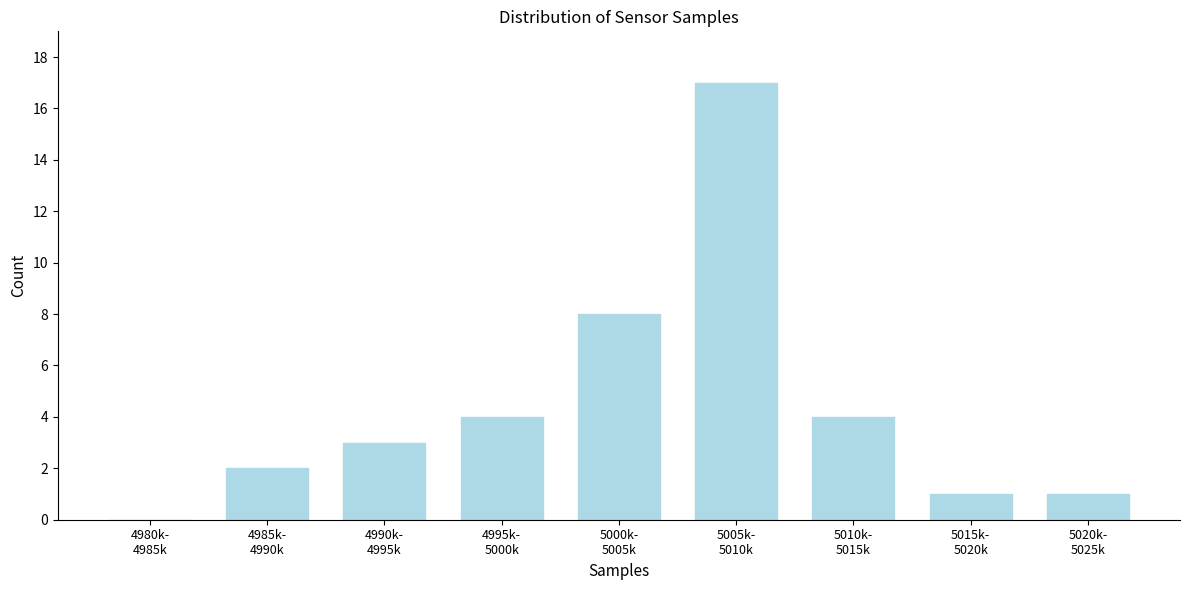

What is the greatest value displayed?

17